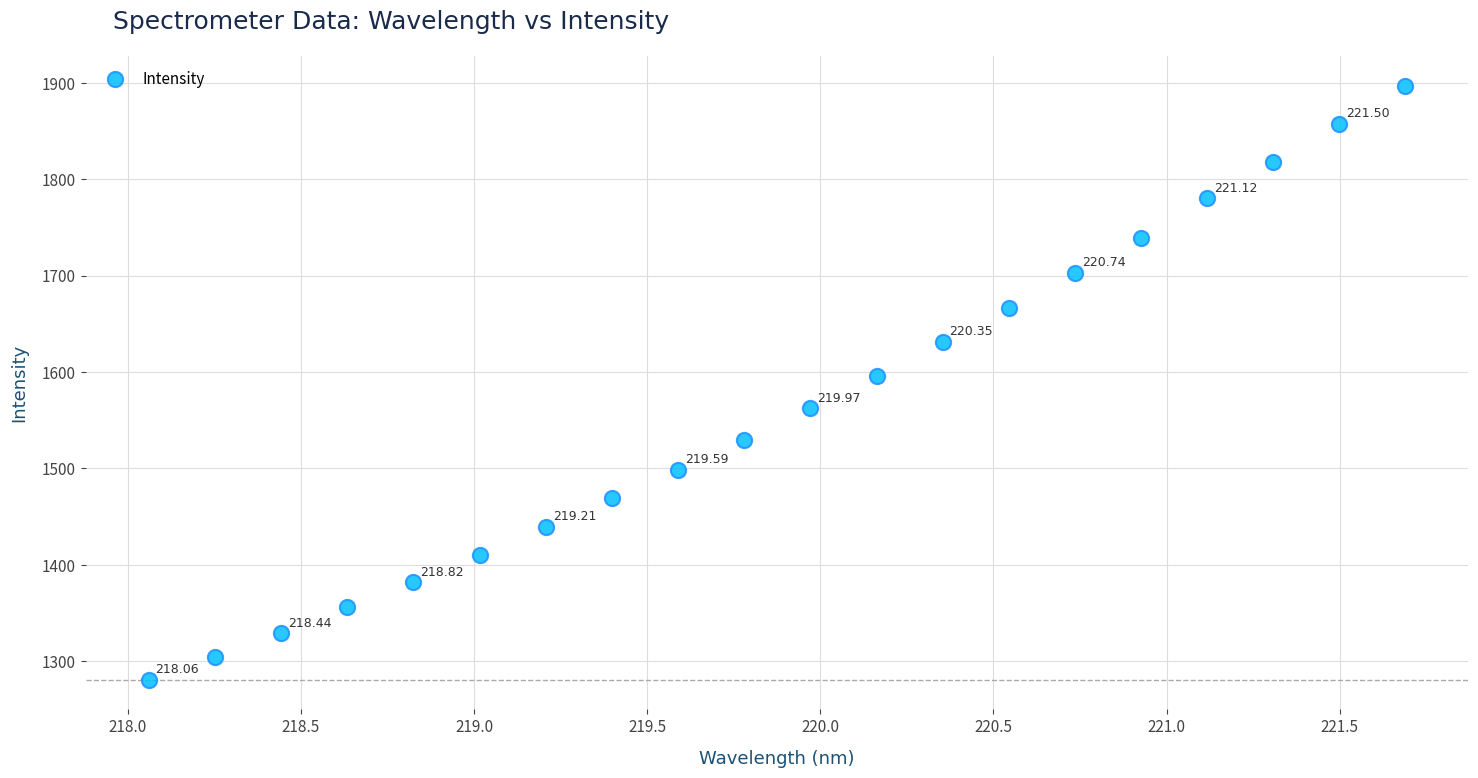

What is the range of Y values (max minus min)?

616.0